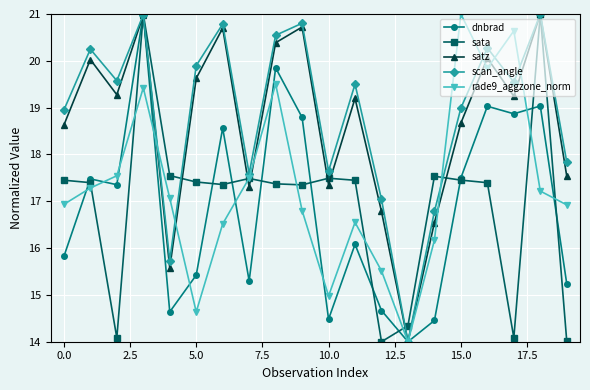

What is the maximum value shown in the chart?

21.0